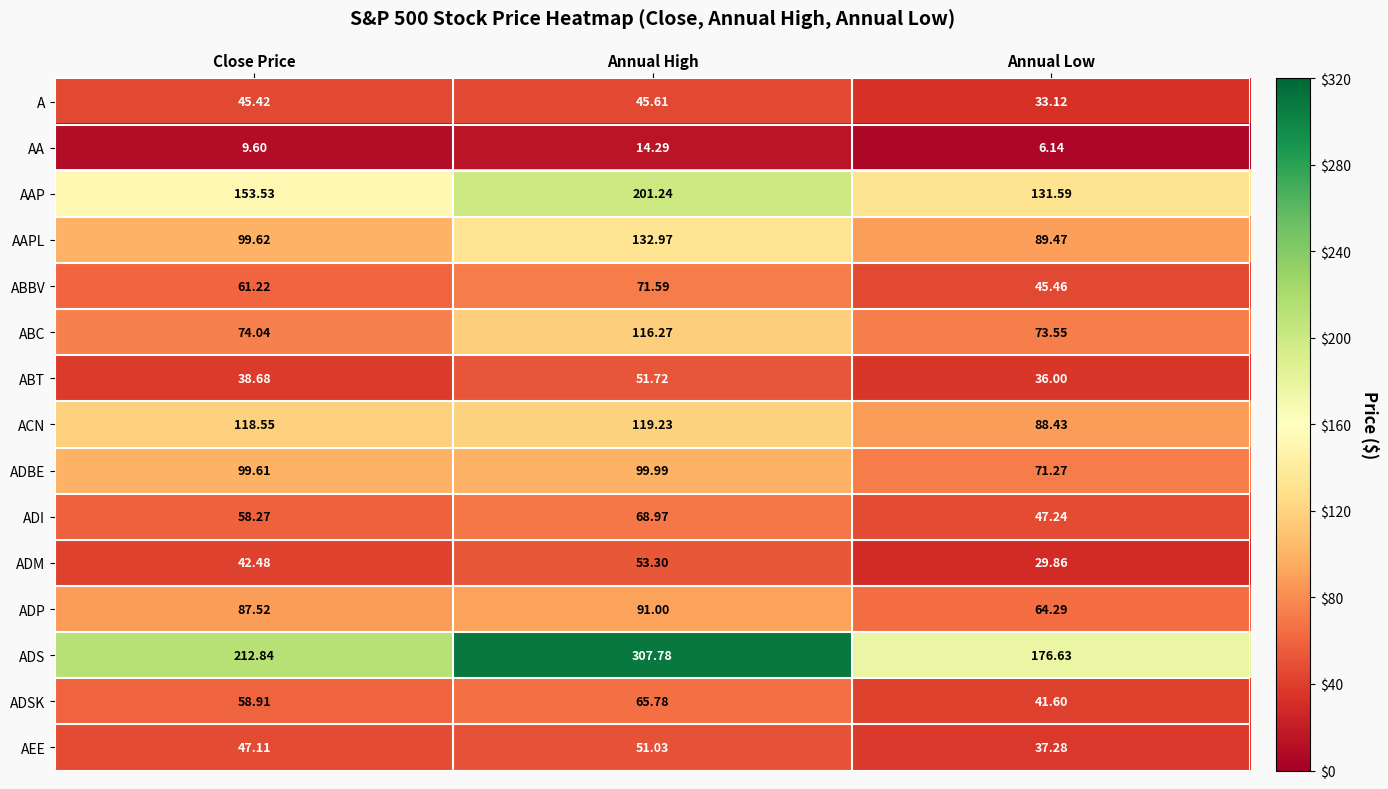

How many categories are shown in the chart?

3